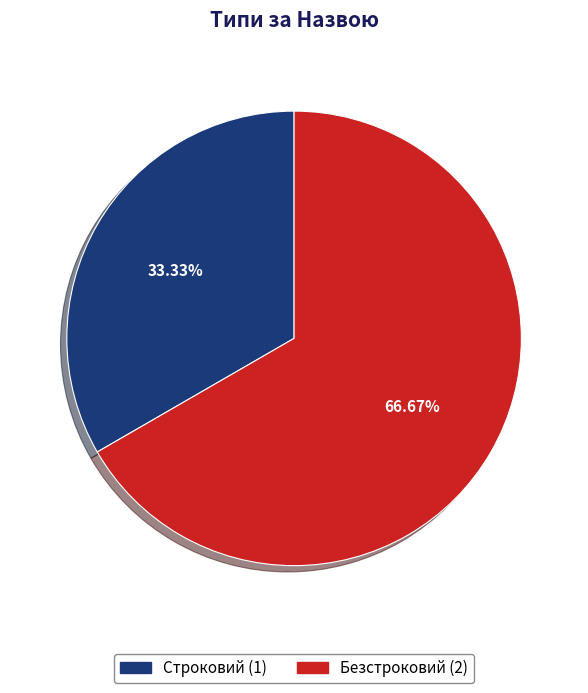

To the nearest percent, what percentage of the pie is Безстроковий?

67%